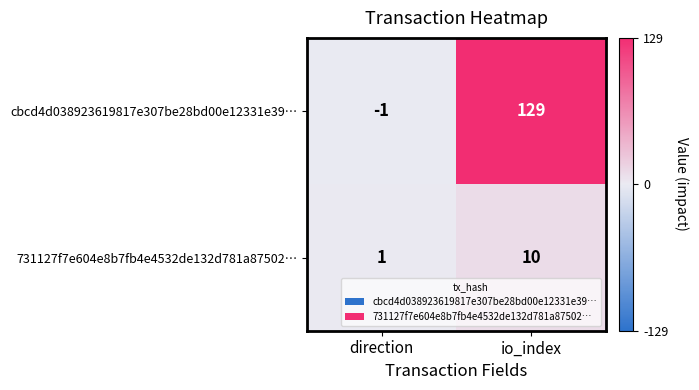

What is the spread (max minus min) of values at direction?

2